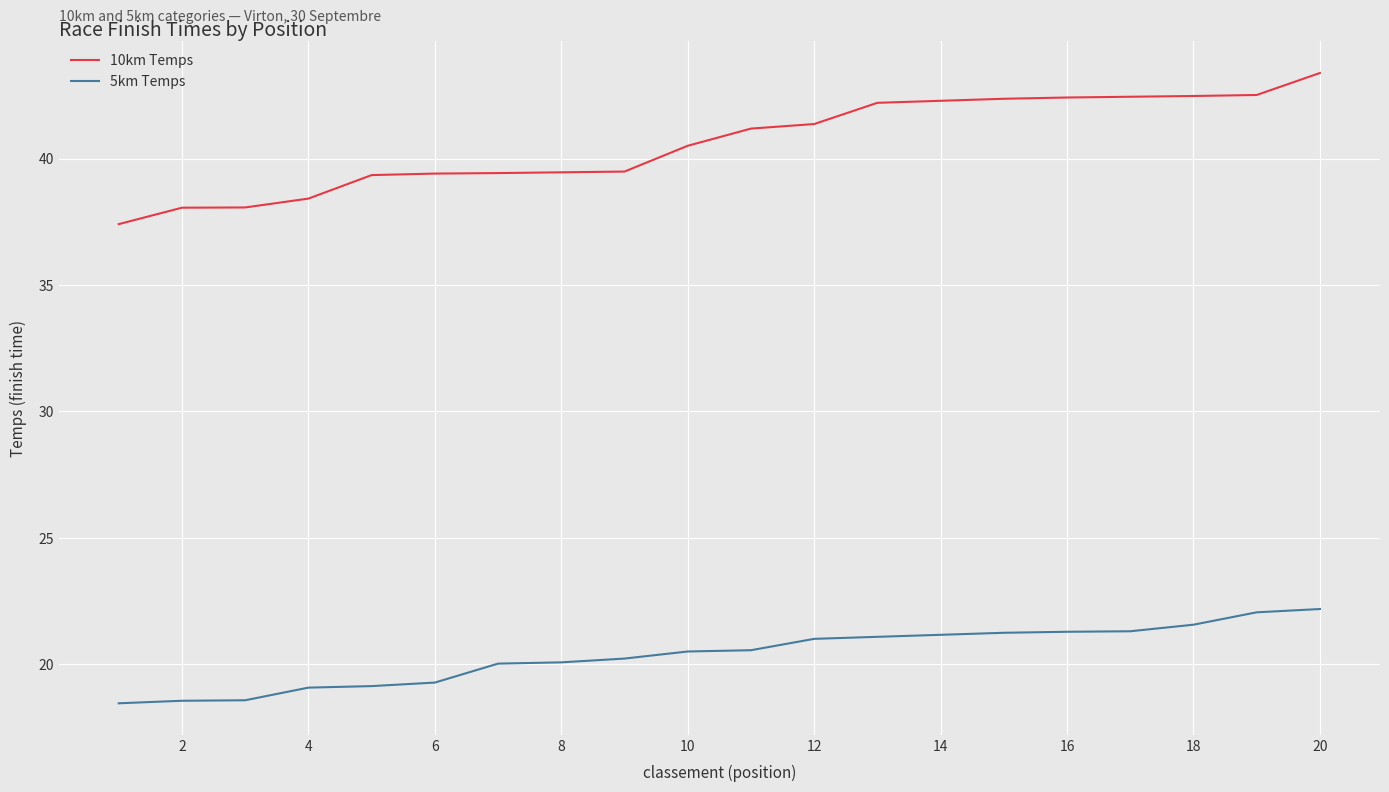

What is the difference between the maximum and minimum values in the 10km Temps series?

6.0